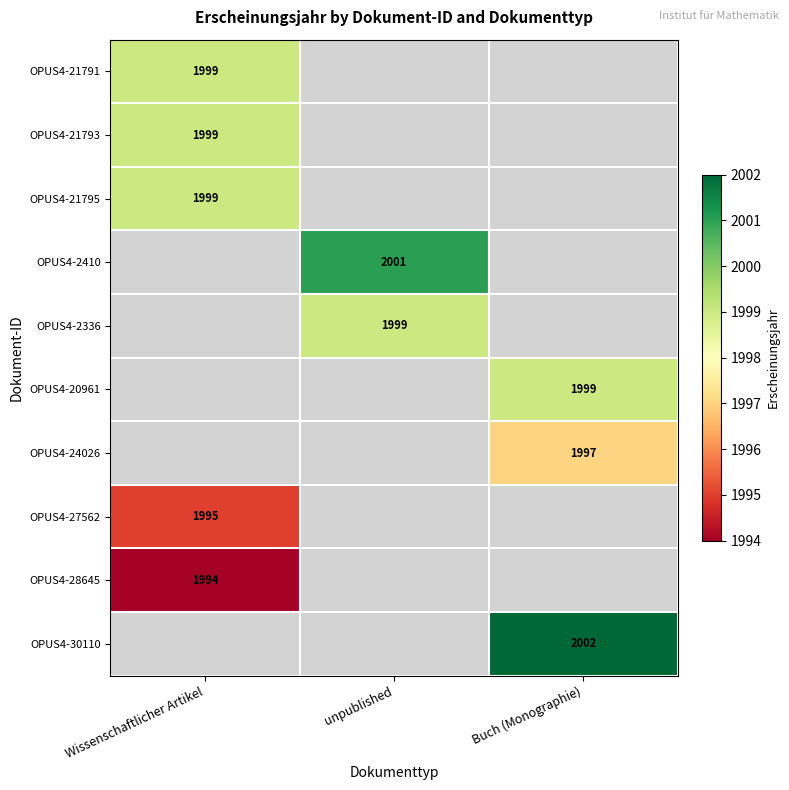

The value of OPUS4-2410 at unpublished is 2001. True or false?

True